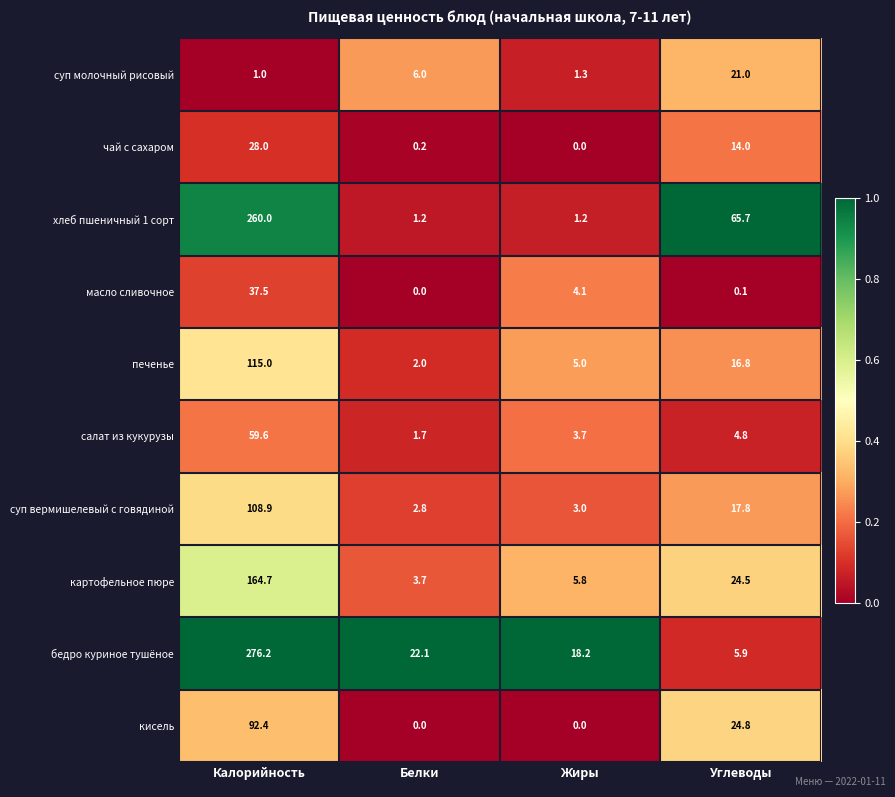

The хлеб пшеничный 1 сорт series shows 94.5 at Углеводы. True or false?

False